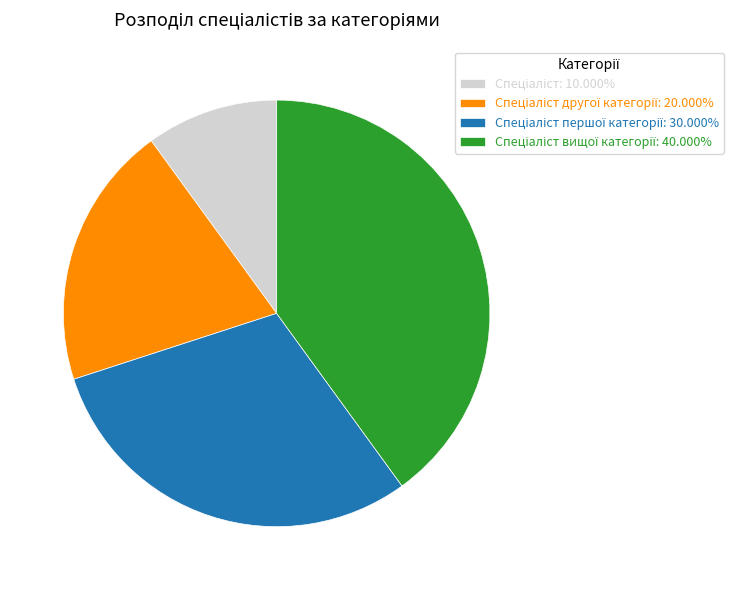

Does any single category account for the majority?

No